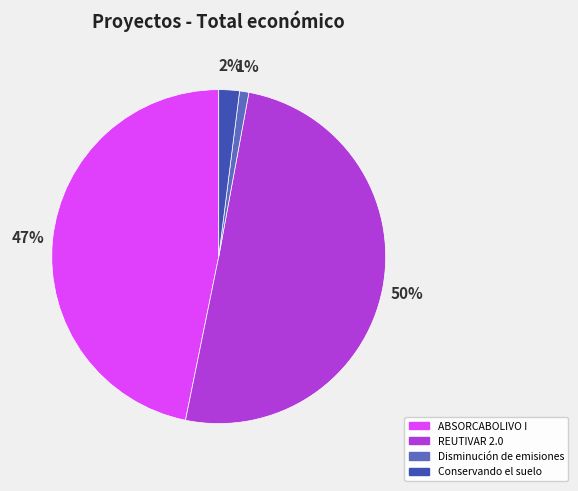

The ABSORCABOLIVO I slice represents 47% of the pie. True or false?

True